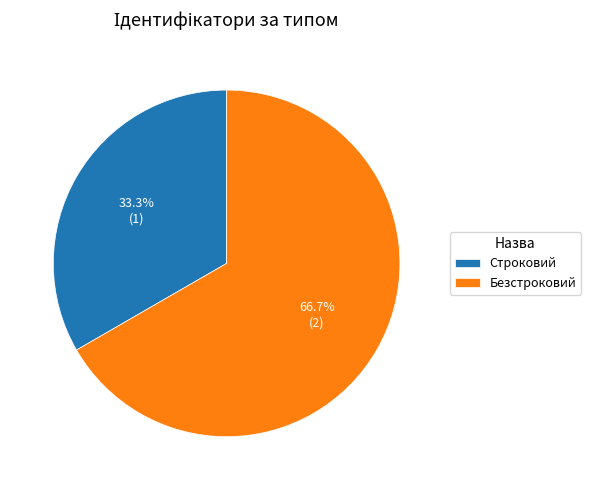

Does Строковий represent more than half of the total?

No